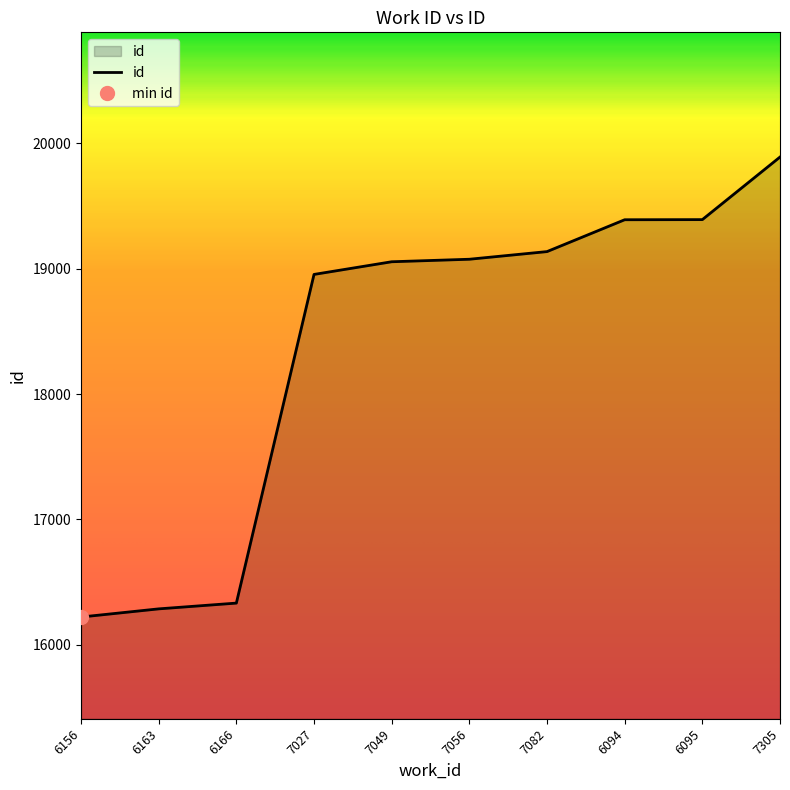

How many values are below 19075?

5